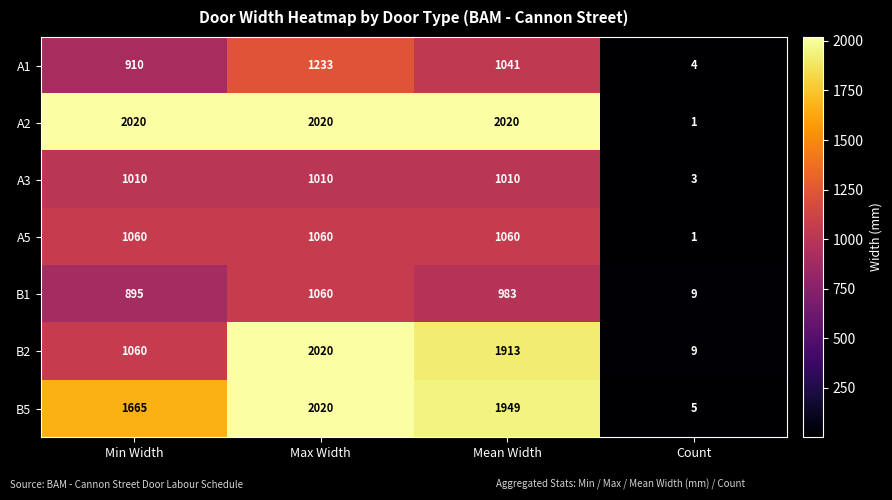

Read the B1 value at Min Width.

895